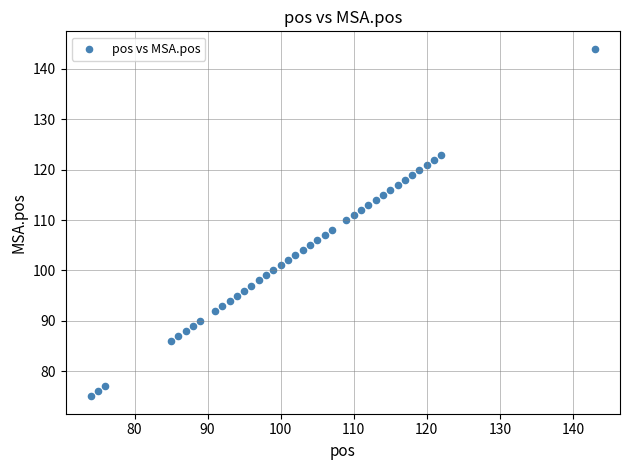

What is the range of Y values (max minus min)?

69